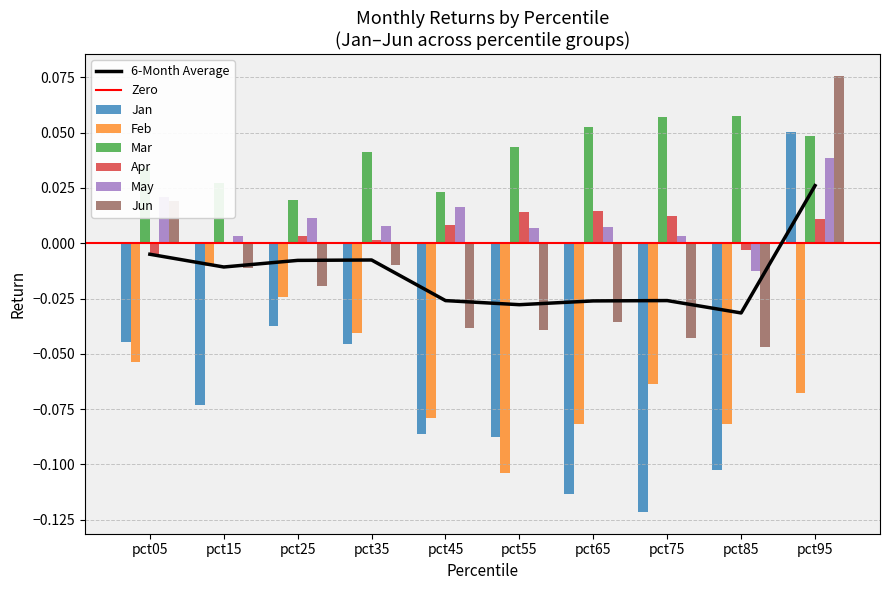

Reading left to right, what are all the values shown in this chart?

Jan: -0.0	-0.1	-0.0	-0.0	-0.1	-0.1	-0.1	-0.1	-0.1	0.1
Feb: -0.1	-0.0	-0.0	-0.0	-0.1	-0.1	-0.1	-0.1	-0.1	-0.1
Mar: 0.0	0.0	0.0	0.0	0.0	0.0	0.1	0.1	0.1	0.0
Apr: -0.0	-0.0	0.0	0.0	0.0	0.0	0.0	0.0	-0.0	0.0
May: 0.0	0.0	0.0	0.0	0.0	0.0	0.0	0.0	-0.0	0.0
Jun: 0.0	-0.0	-0.0	-0.0	-0.0	-0.0	-0.0	-0.0	-0.0	0.1